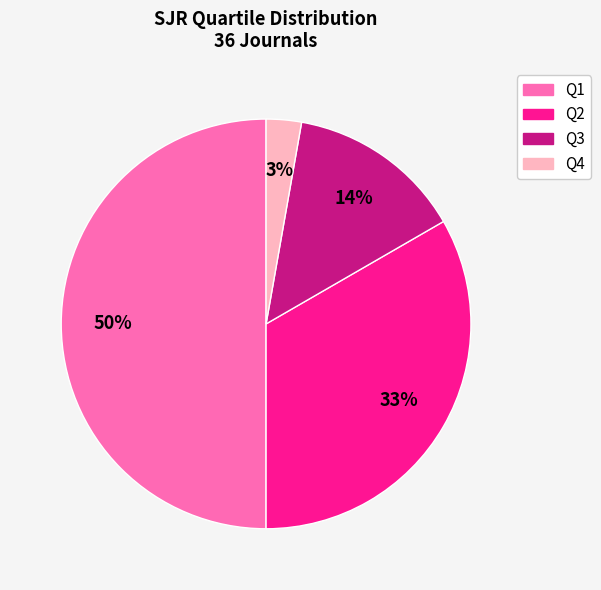

Which category has the smallest portion of the pie?

Q4